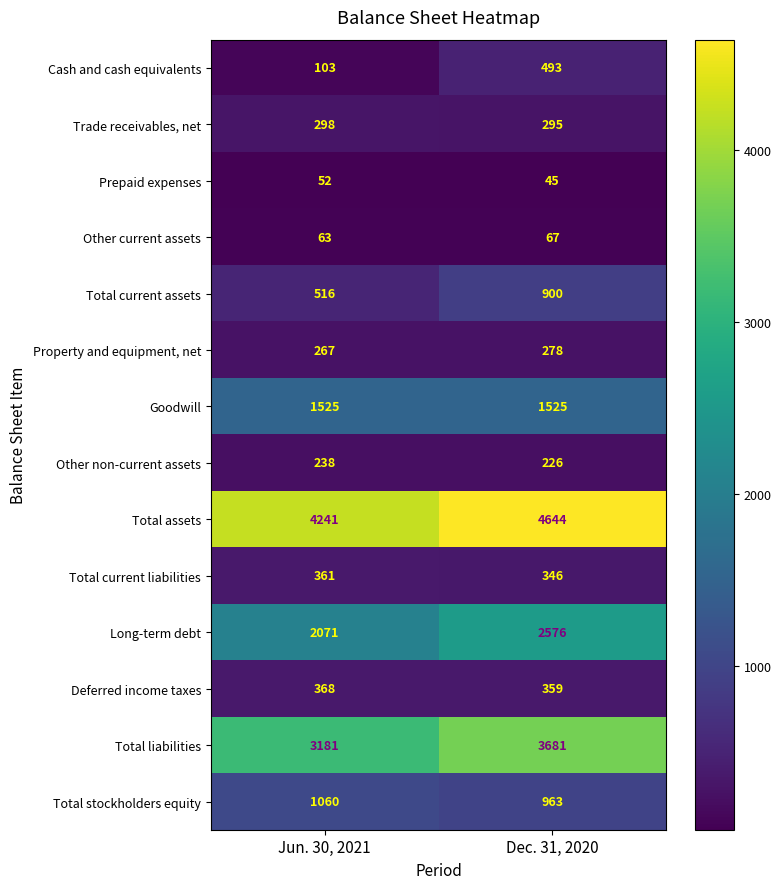

The value of Other current assets at Dec. 31, 2020 is 67. True or false?

True